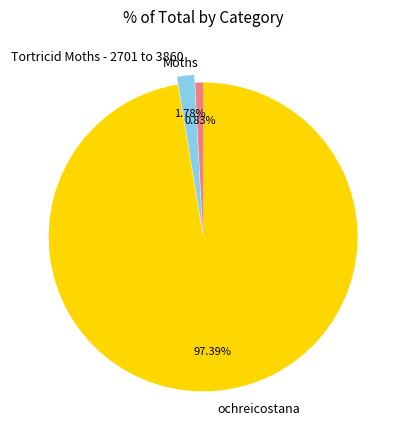

To the nearest percent, what is the difference between the largest and smallest slice percentages?

97%